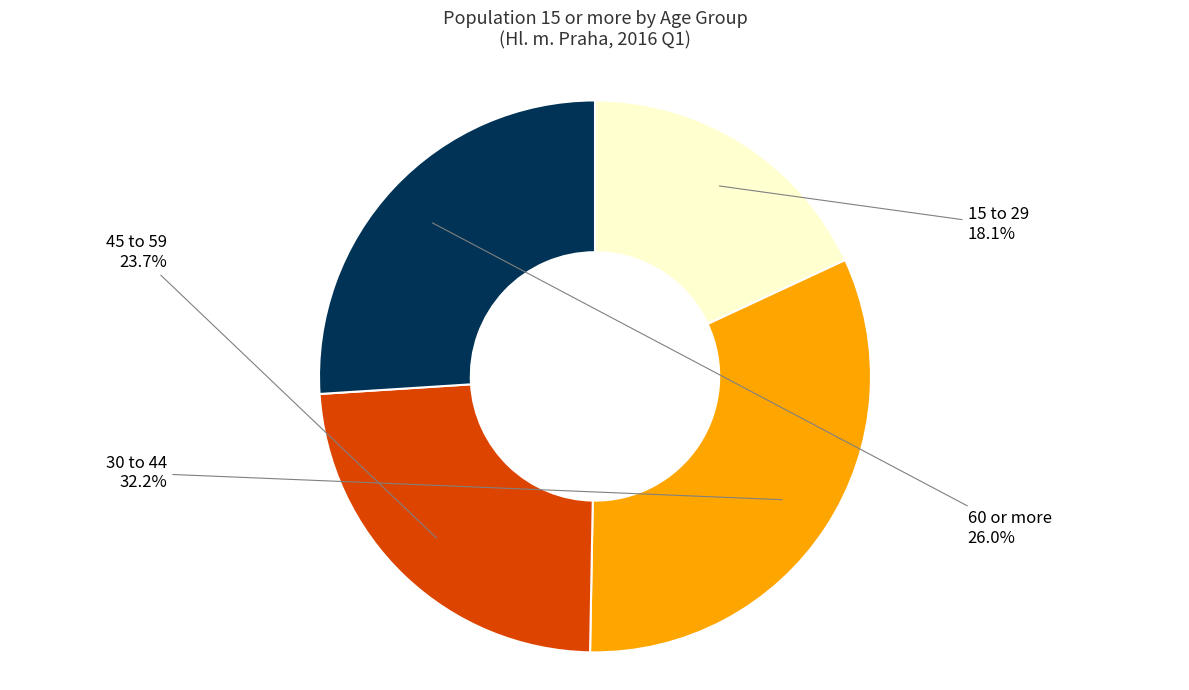

Count the number of slices in the pie.

4